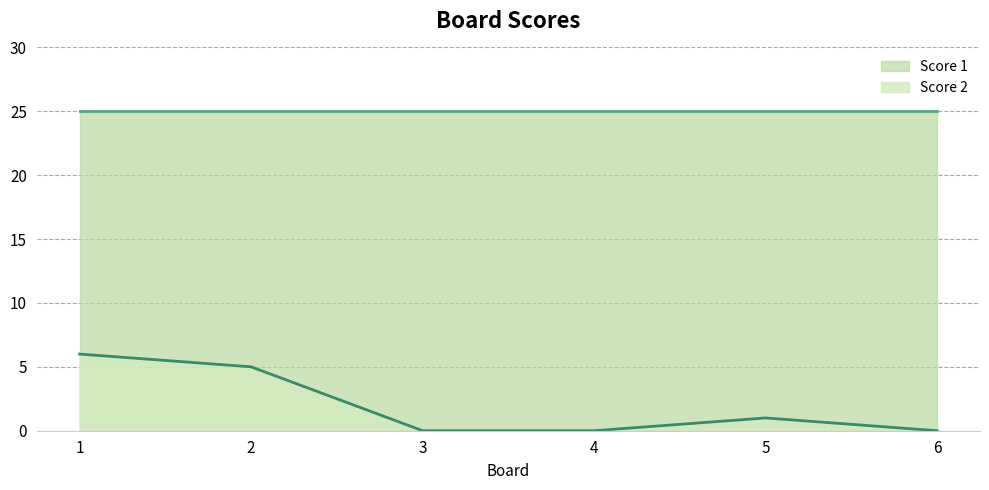

Rank the categories by value from highest to lowest.

1, 2, 5, 3, 4, 6